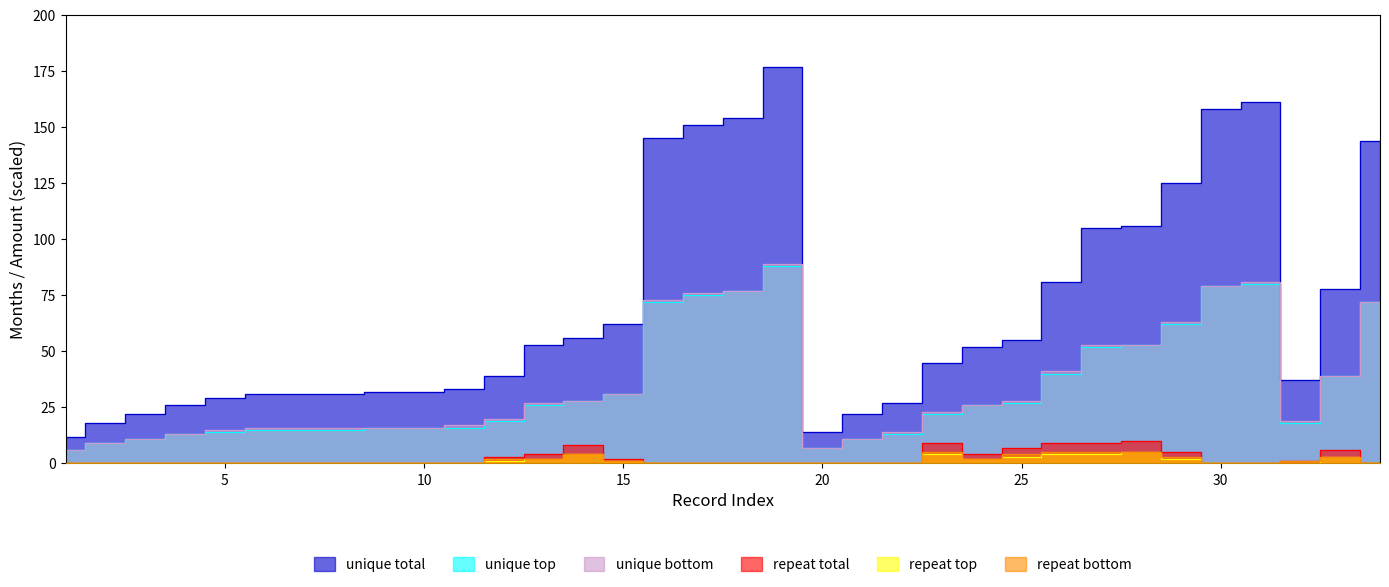

True or false: unique total and repeat total cross at least once.

False